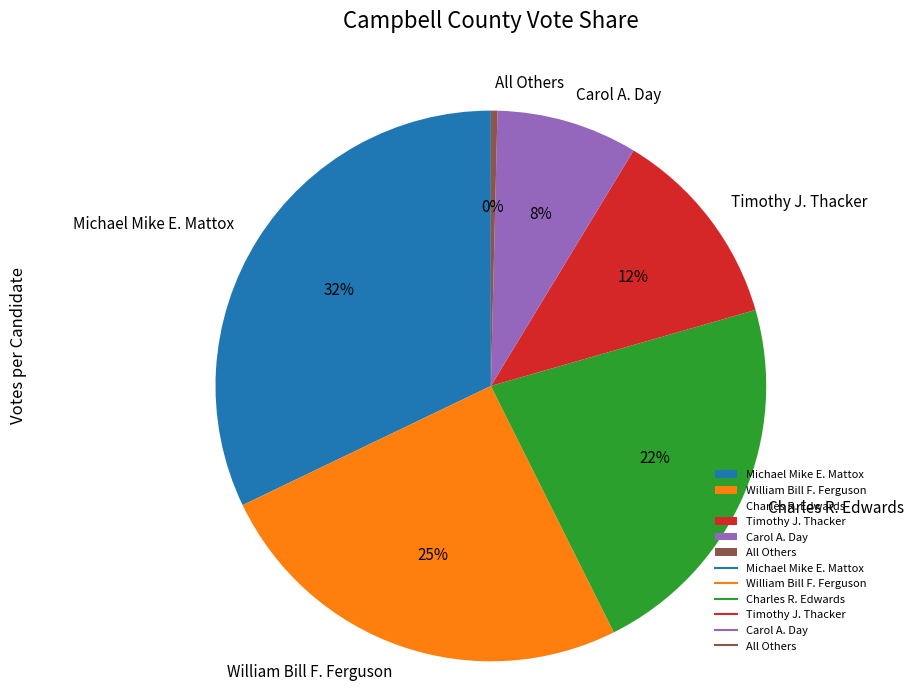

The Carol A. Day slice represents 15% of the pie. True or false?

False